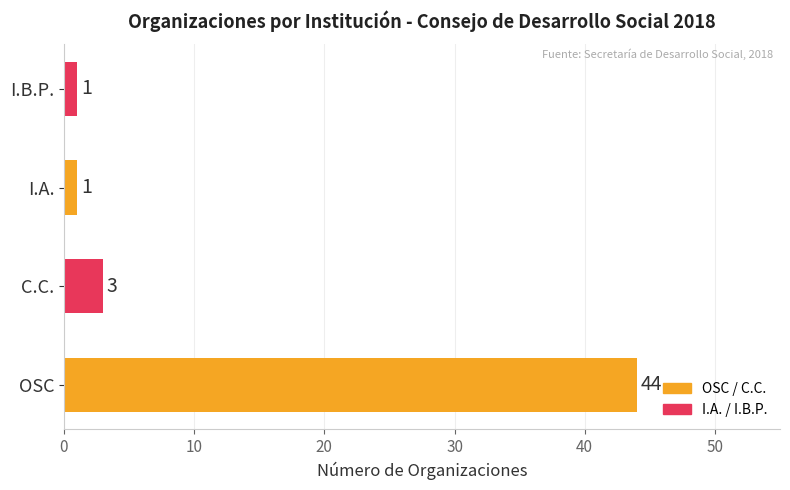

What is the smallest value displayed?

1